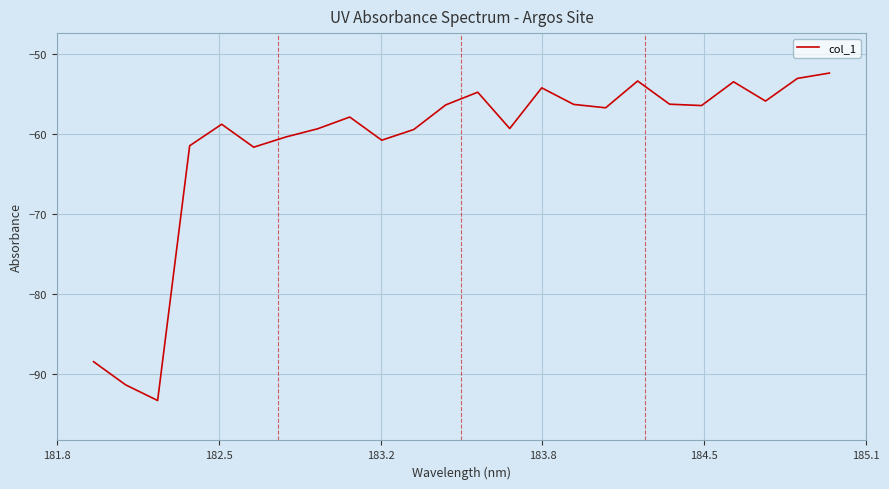

What is the smallest value displayed?

-93.4